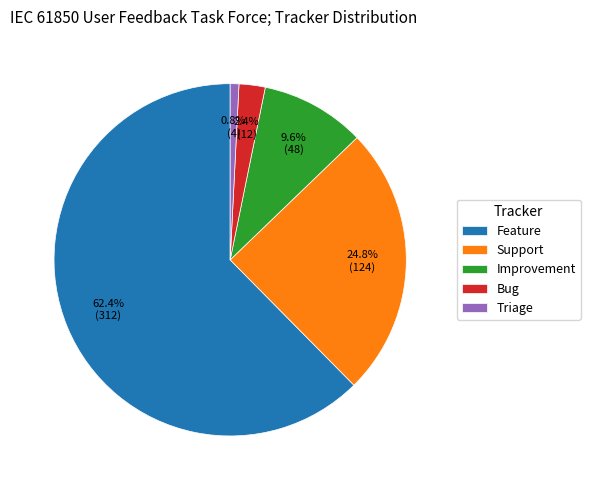

To the nearest percent, what is the difference between the Feature and Triage slice percentages?

62%